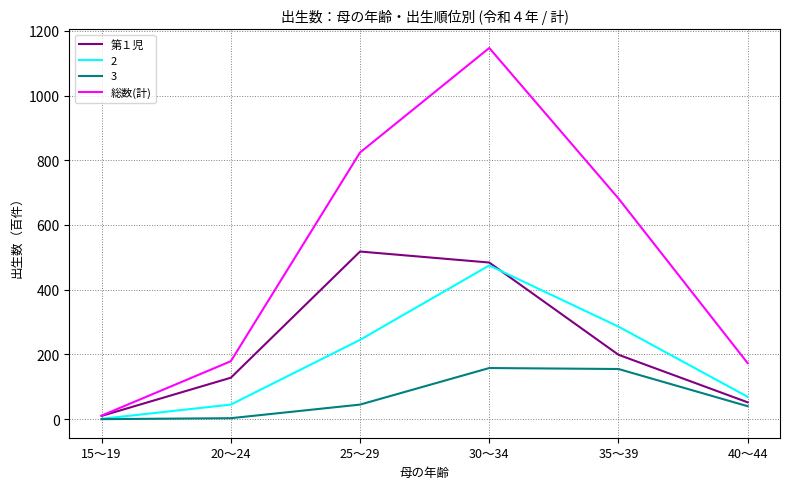

At which label does 第１児 first exceed 199?

25～29